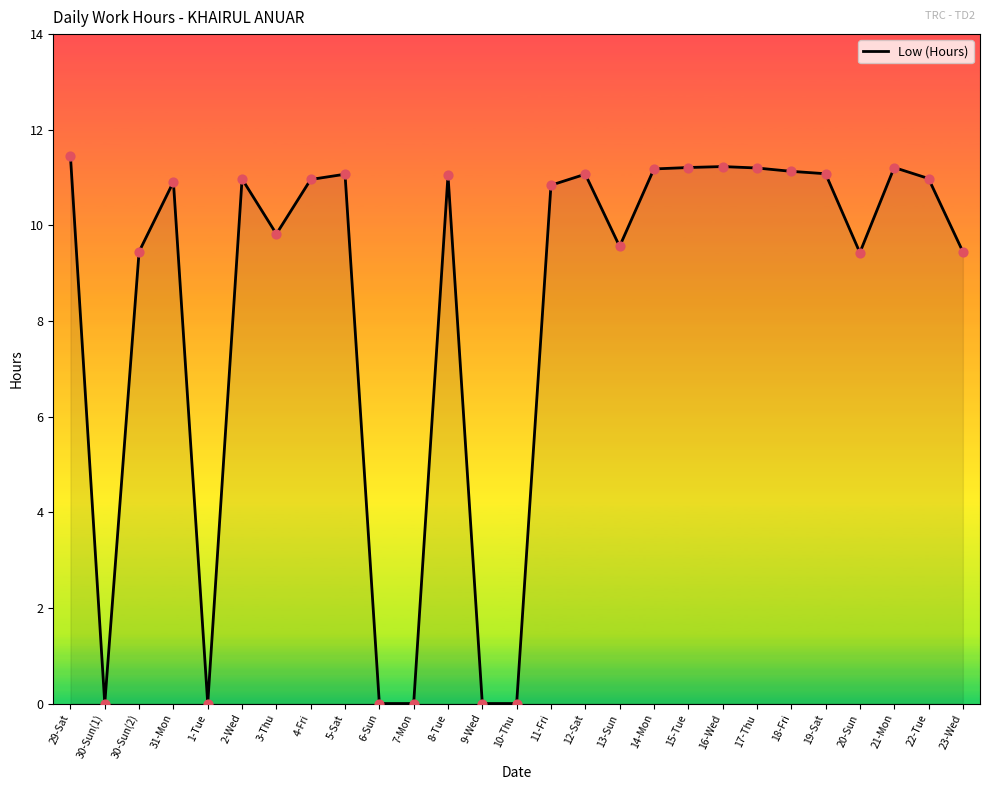

Which has a higher value, 7-Mon or 31-Mon?

31-Mon